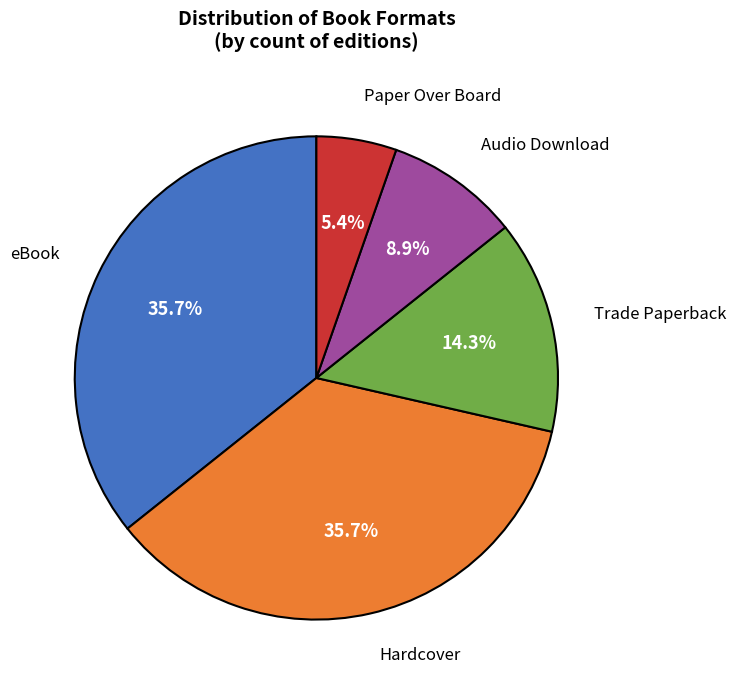

Is there any slice that represents more than half of the pie?

No